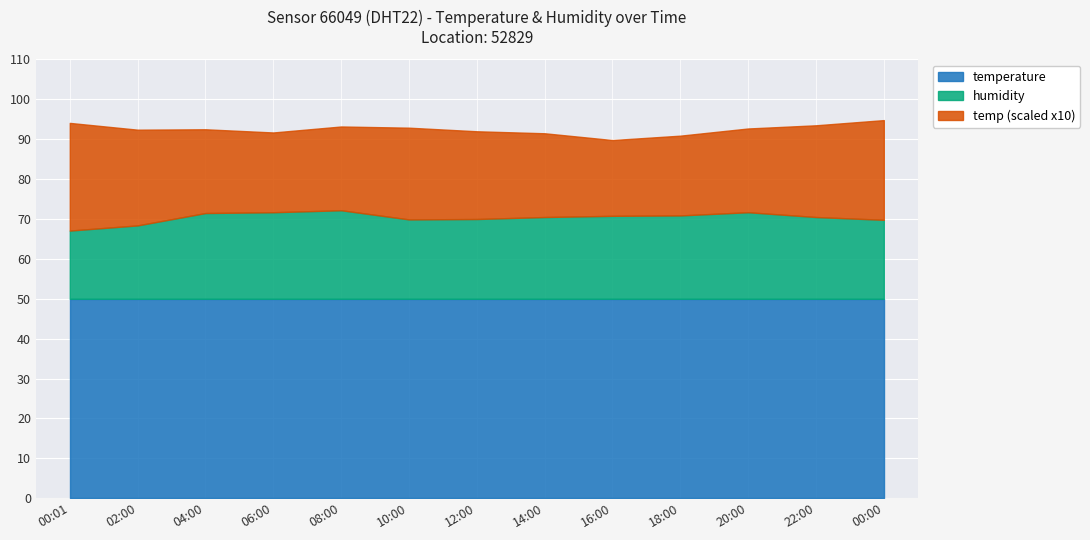

What is the total value across all series at 02:00?

92.4